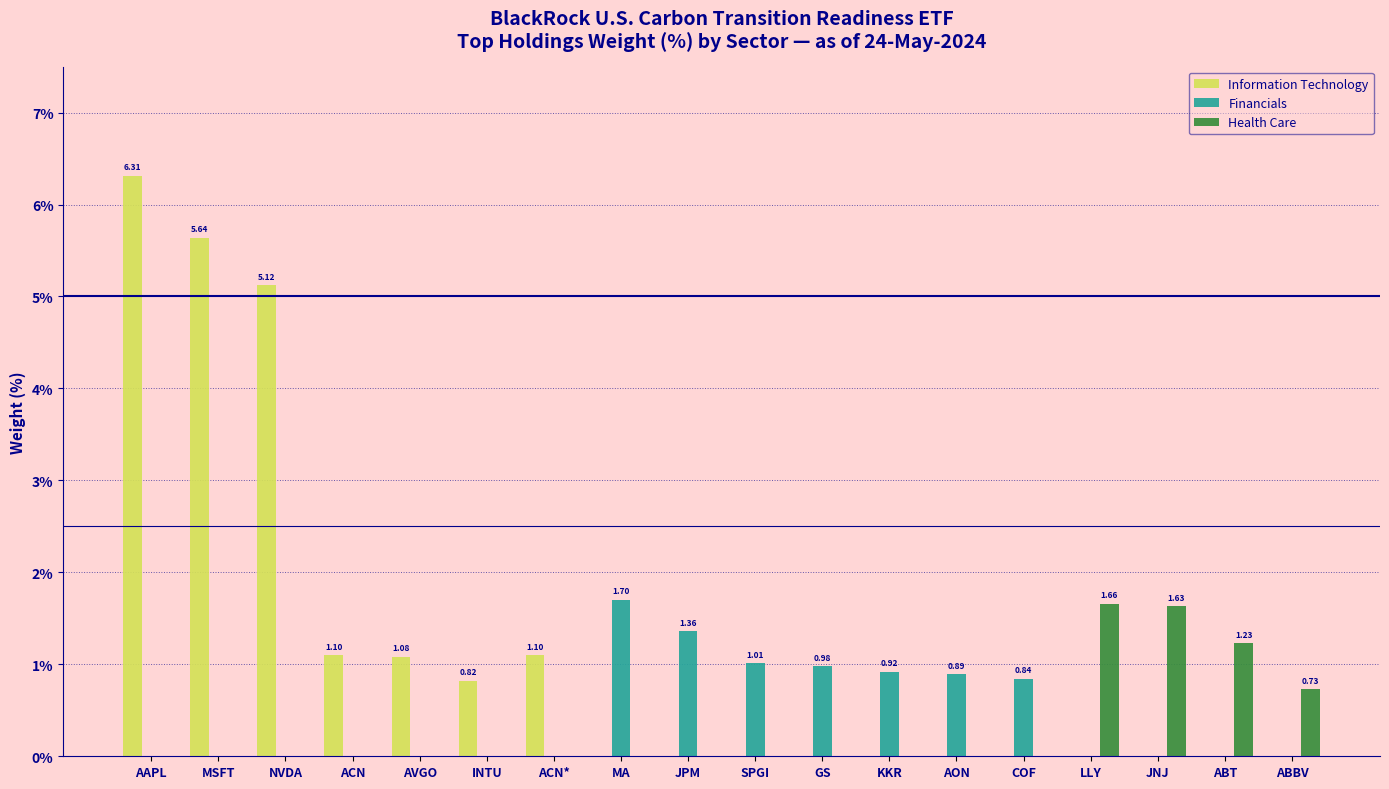

Which category has the highest value across all series?

AAPL